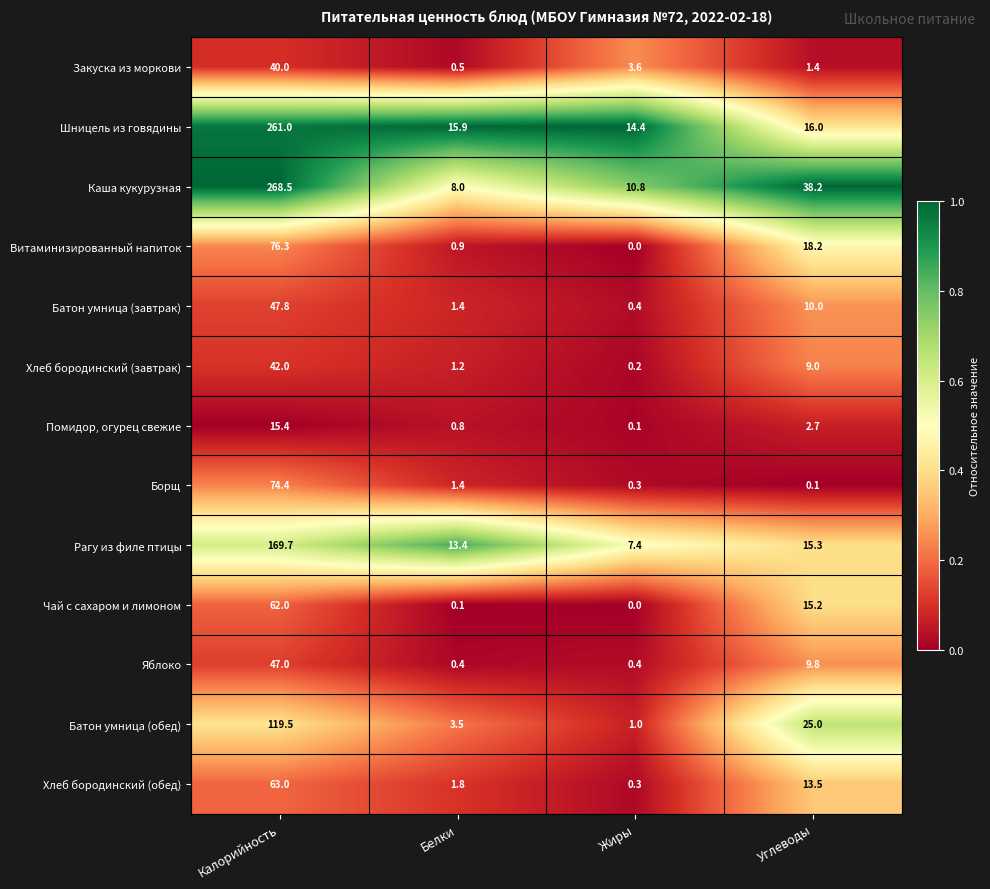

The value of Закуска из моркови at Белки is 0.5. True or false?

True